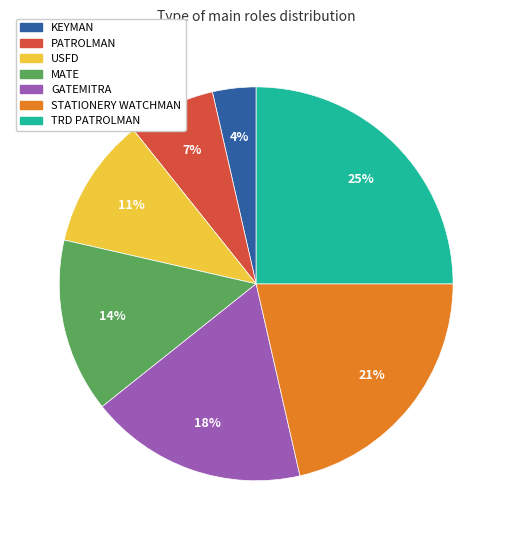

What percentage is the USFD slice, to the nearest percent?

11%